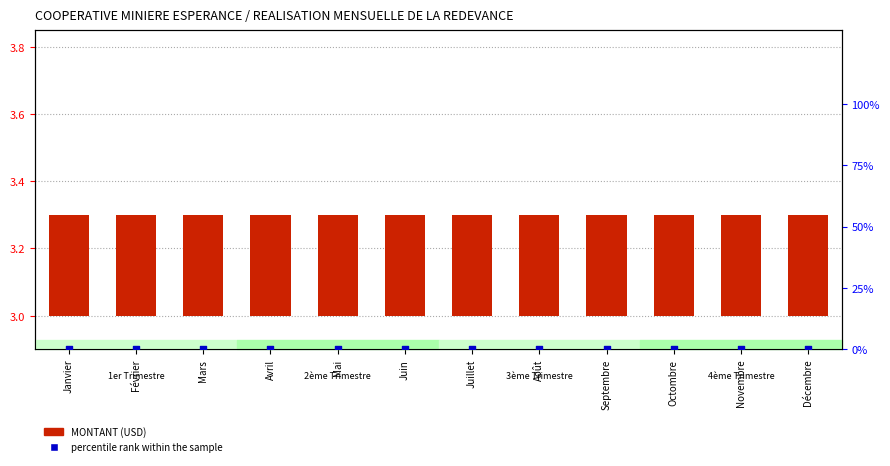

Which series has the widest spread of Y values?

MONTANT (USD)